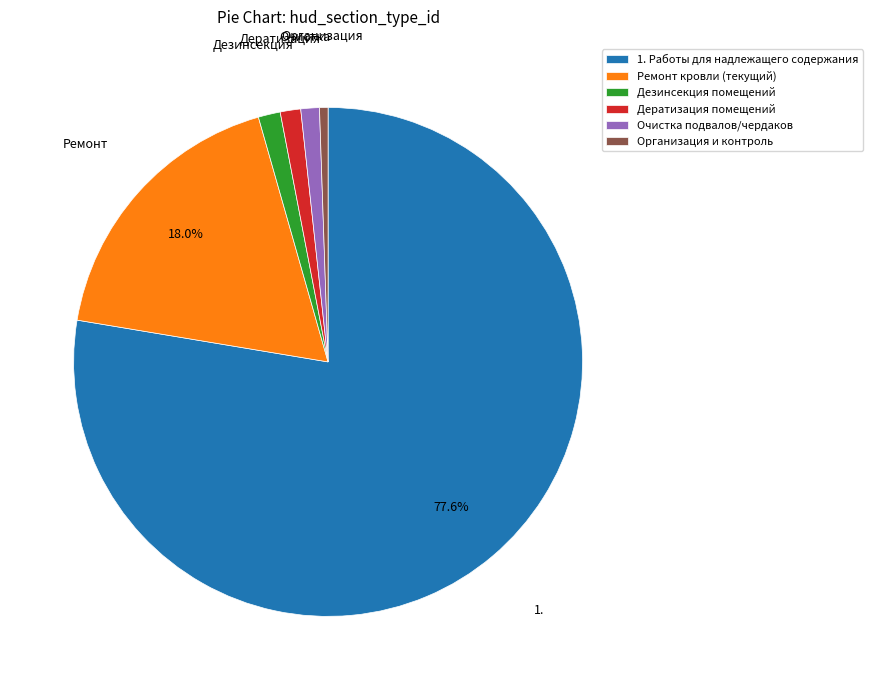

What percentage is the Ремонт кровли (текущий) slice, to the nearest percent?

18%